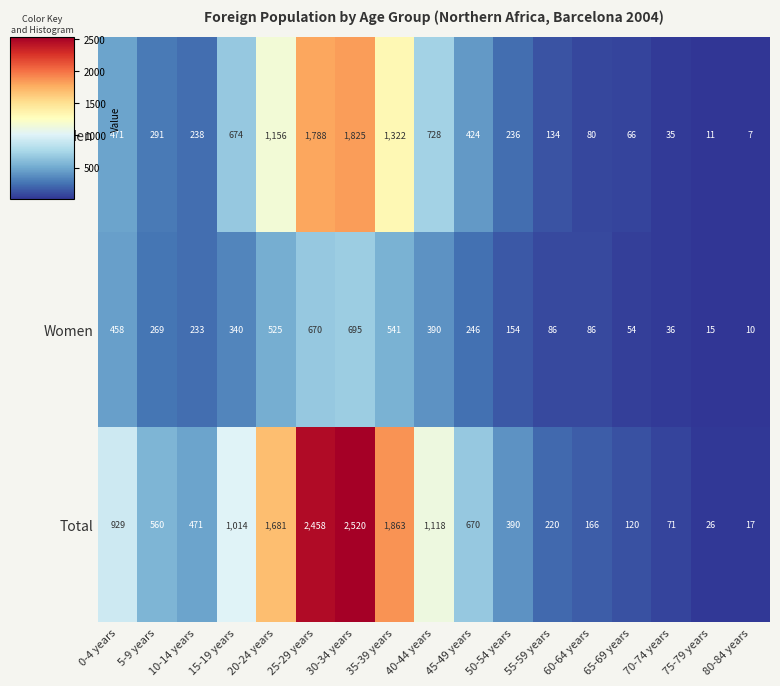

At how many categories does at least one series exceed 1028?

5